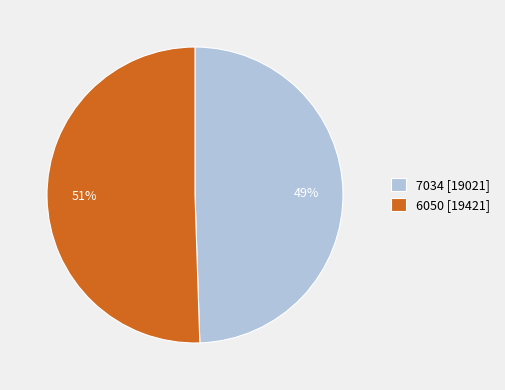

To the nearest percent, what is the combined percentage of 7034 and 6050?

100%